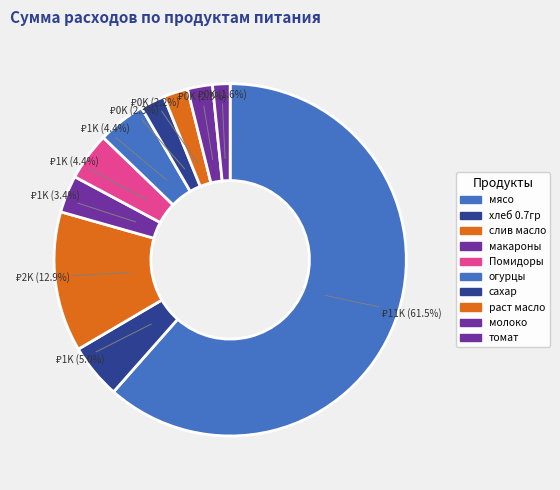

Which category has the smallest portion of the pie?

томат